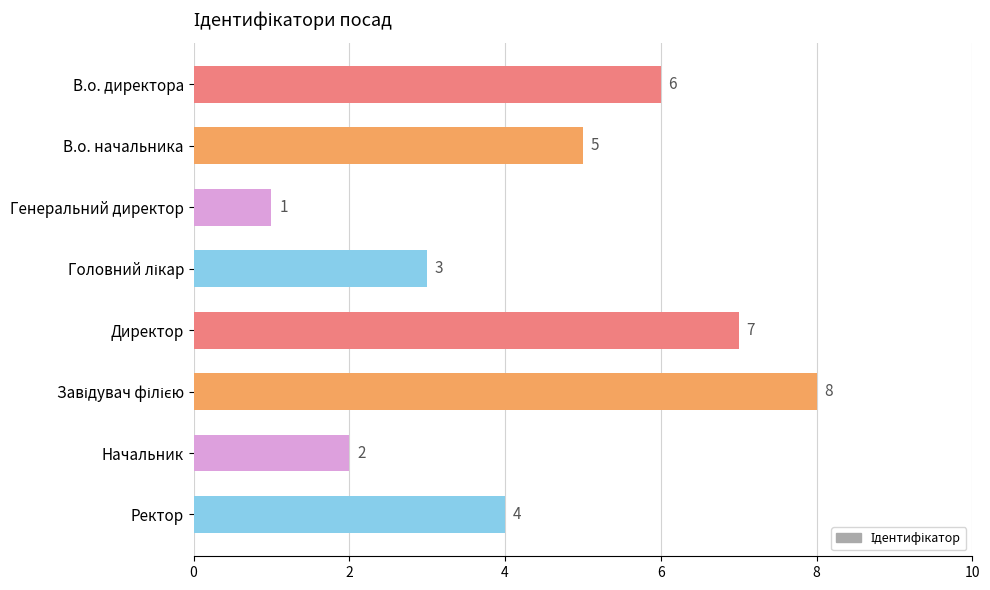

What is the difference between the maximum and minimum values?

7